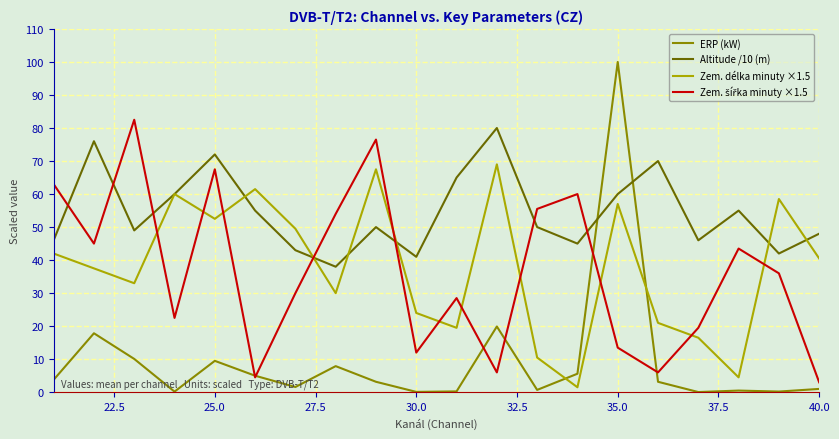

True or false: Zem. délka minuty ×1.5 and ERP (kW) cross at least once.

True